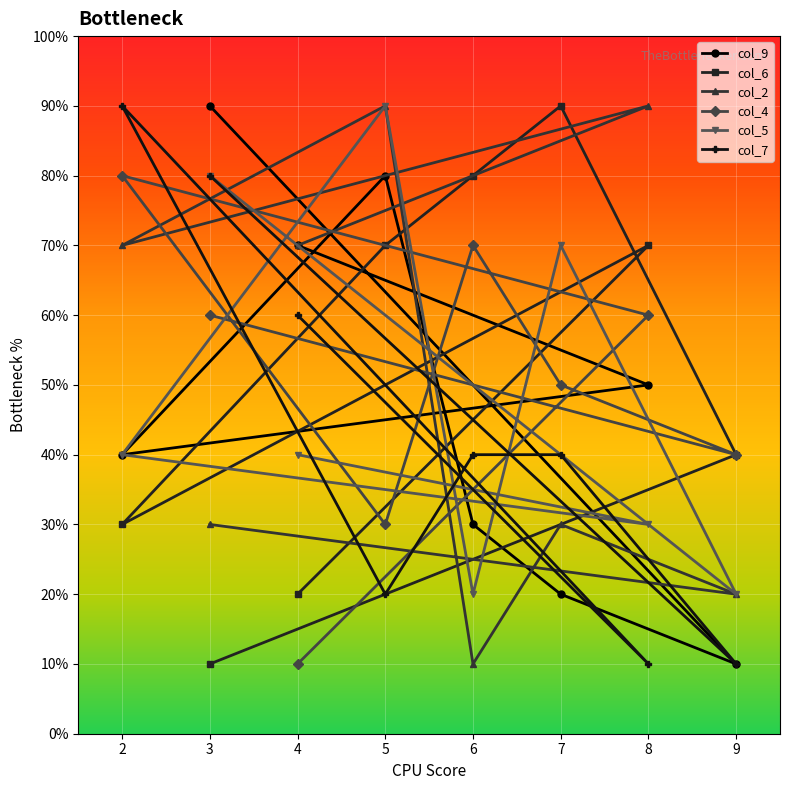

Does the chart display data point markers on the line(s)?

Yes